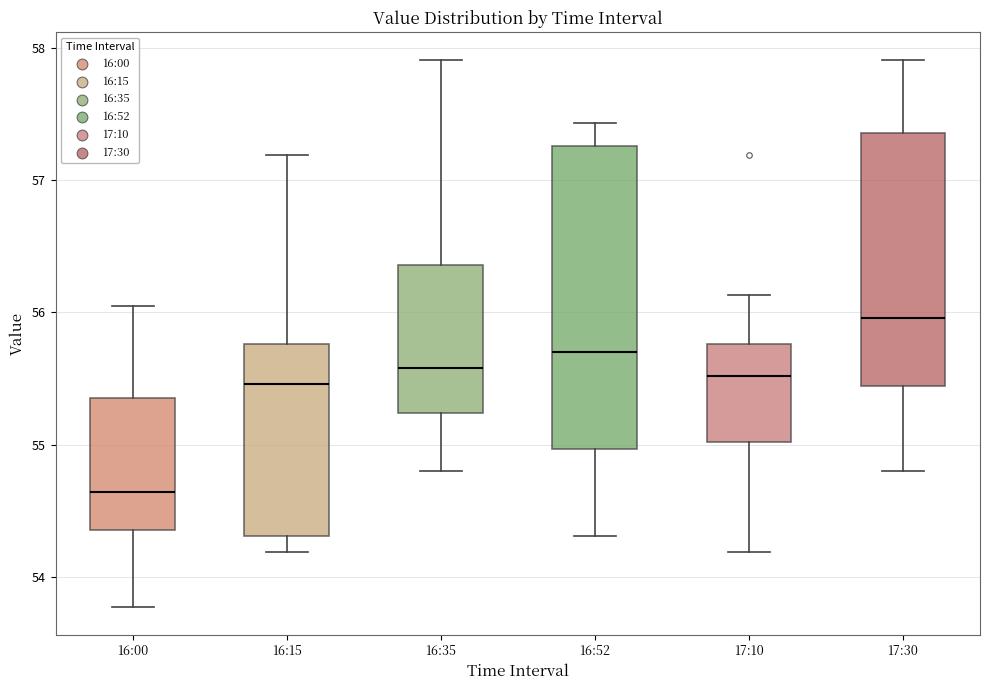

Reading left to right, transcribe this box plot: for each box, give where its median line is, the range the box spans, and where its two whiskers end, as read against the y-axis. The values are not printed on the chart, so give them approximately, as read against the axis.

16:00: median 54.6, box 54.4 to 55.4, whiskers 53.8 to 56.1
16:15: median 55.5, box 54.3 to 55.8, whiskers 54.2 to 57.2
16:35: median 55.6, box 55.2 to 56.4, whiskers 54.8 to 57.9
16:52: median 55.7, box 55.0 to 57.3, whiskers 54.3 to 57.4
17:10: median 55.5, box 55.0 to 55.8, whiskers 54.2 to 56.1
17:30: median 56.0, box 55.4 to 57.4, whiskers 54.8 to 57.9